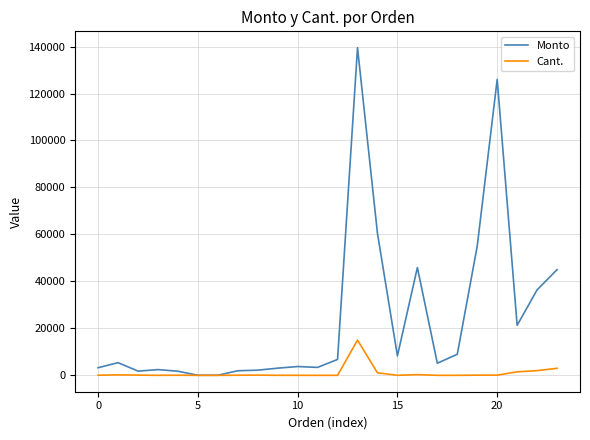

What are all the series names shown in the legend?

Monto, Cant.